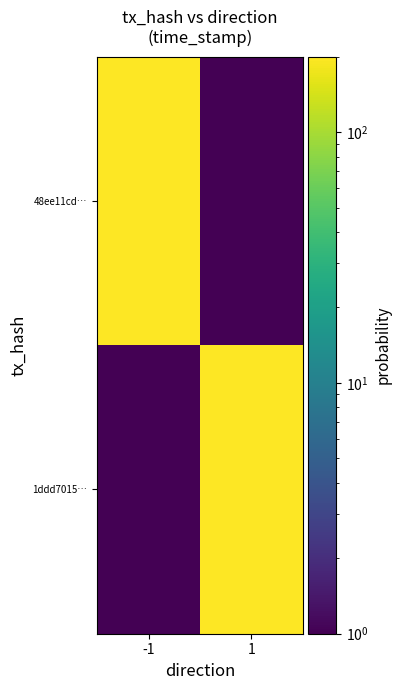

Reading right to left, extract all data points from this chart.

48ee11cd…: 1=0.0	-1=200.0
1ddd7015…: 1=200.0	-1=0.0